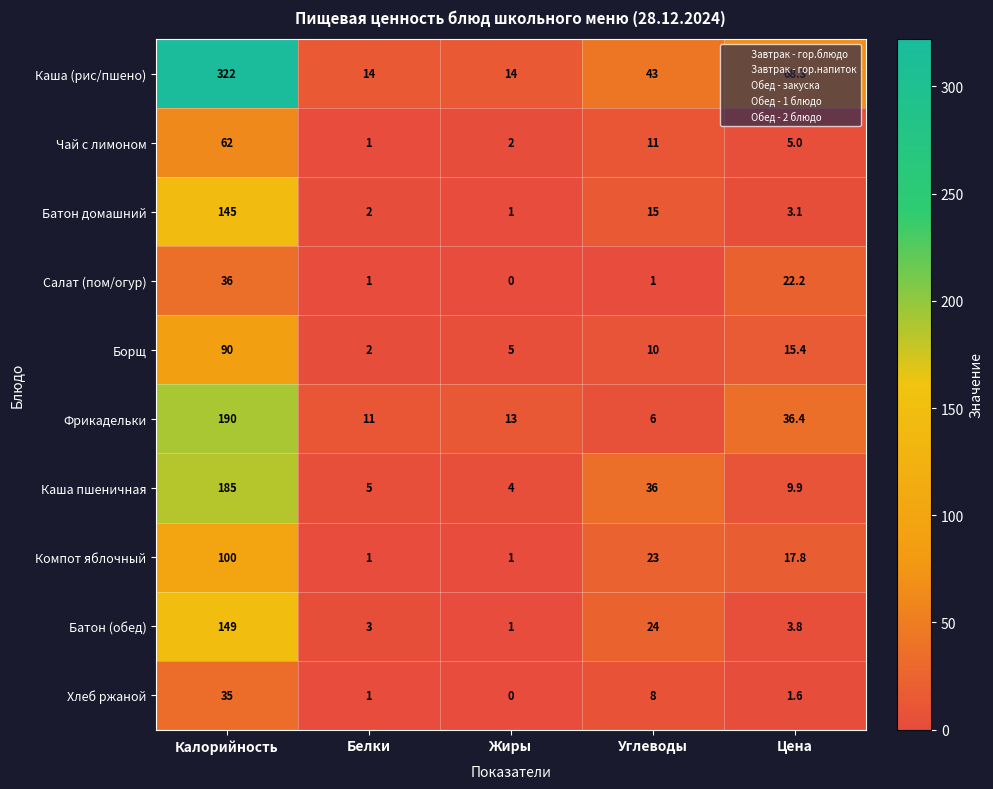

Where is Компот яблочный nearest to the value 50?

Углеводы